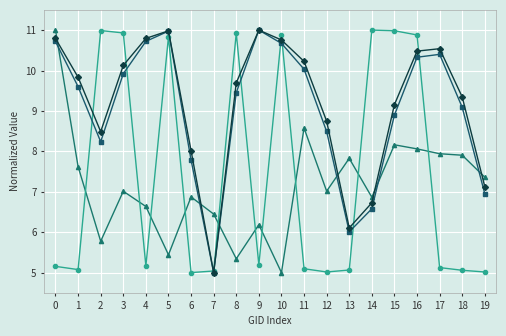

Does the chart have visible grid lines?

Yes